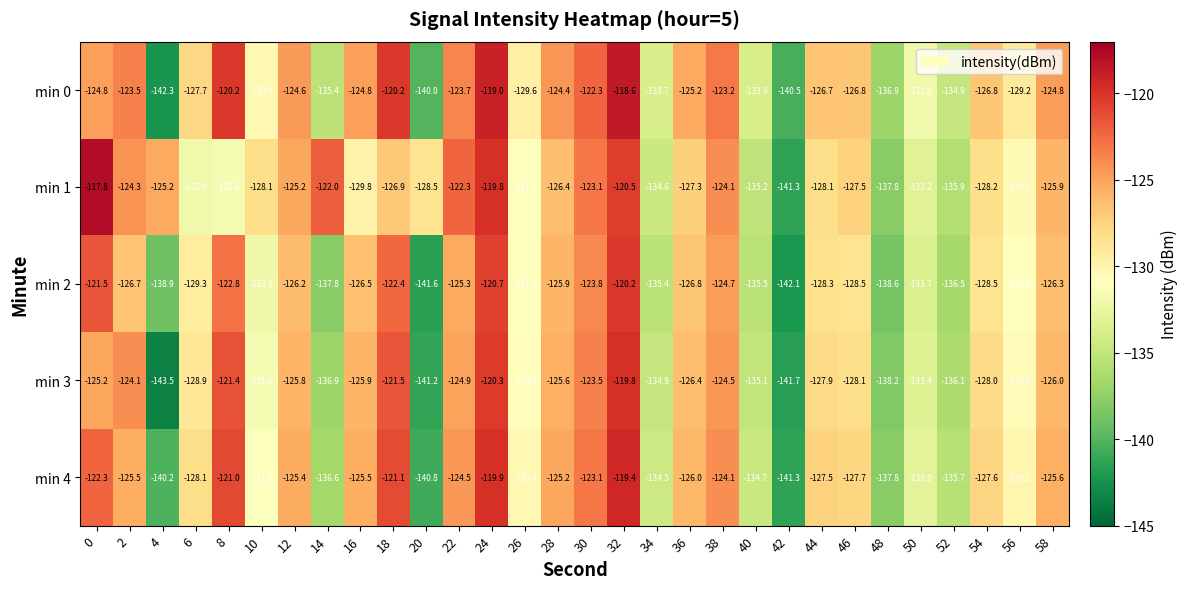

What is the sum of all min 1 values?

-3844.3